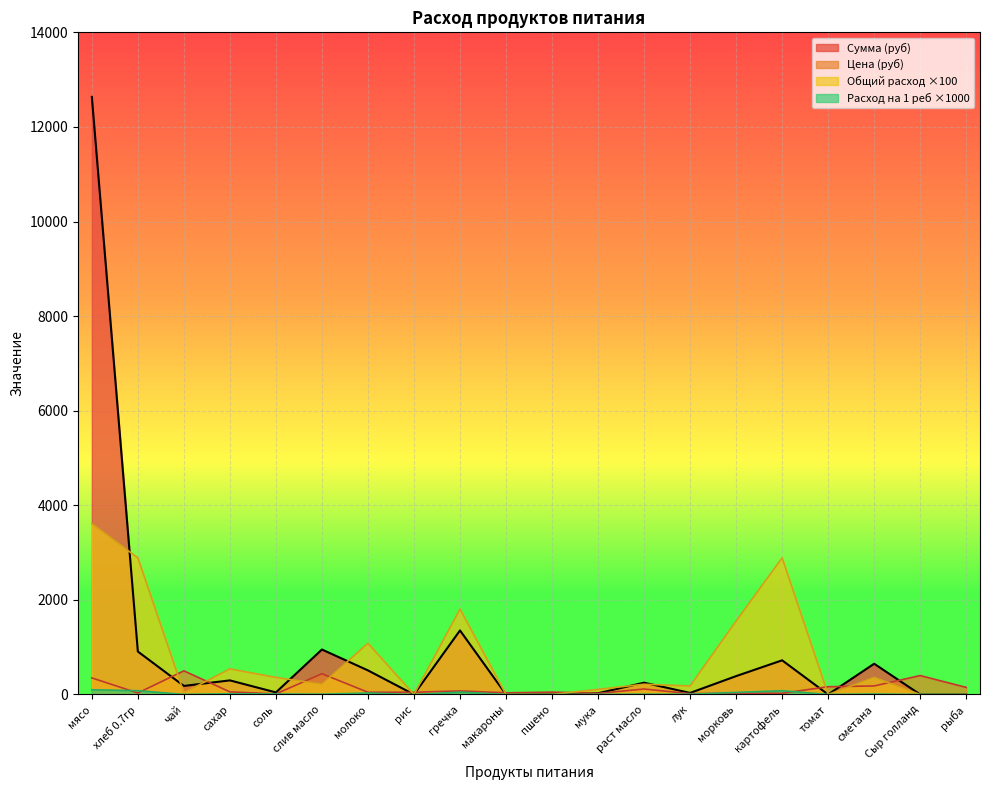

In Расход на 1 реб, how many points are lower than both neighbors (excluding endpoints)?

5